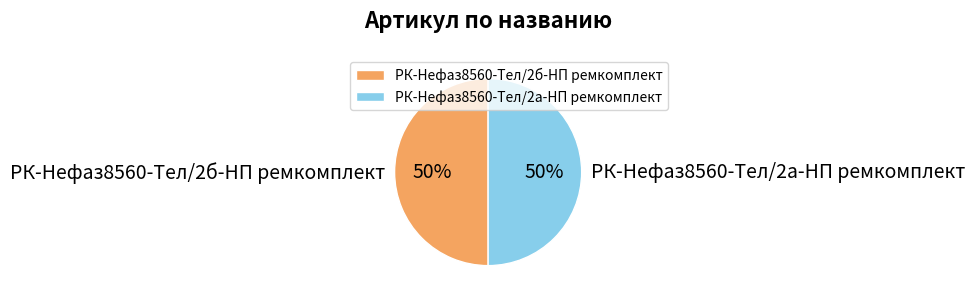

Do РК-Нефаз8560-Тел/2а-НП ремкомплект and РК-Нефаз8560-Тел/2б-НП ремкомплект together represent more than half of the pie?

Yes